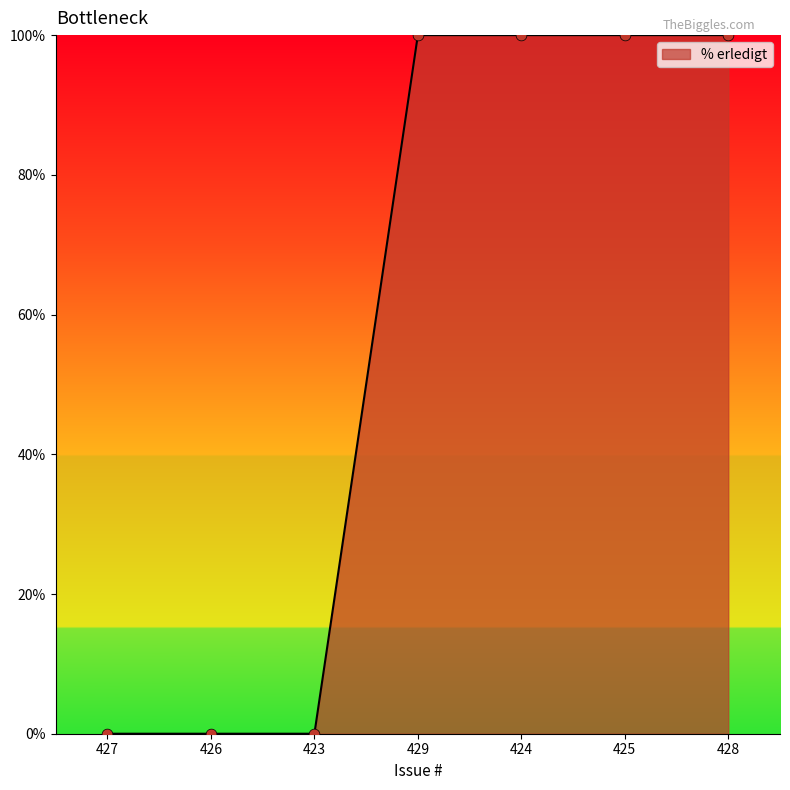

What is the change in value from 426 to 424?

+100